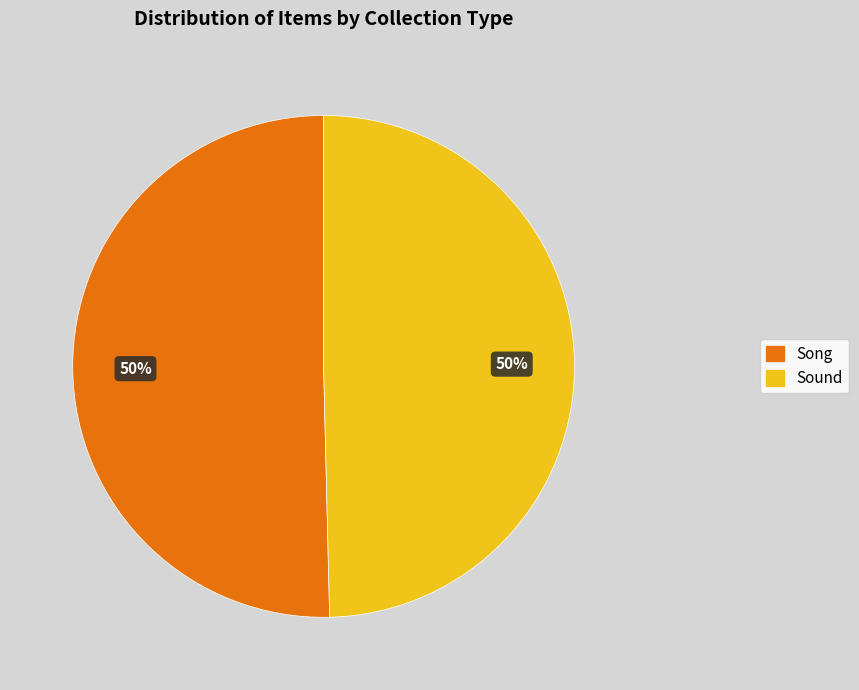

To the nearest percent, what is the combined percentage of Sound and Song?

100%